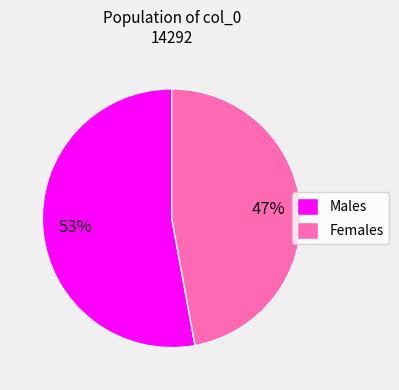

To the nearest percent, what percentage of the pie is Females?

47%